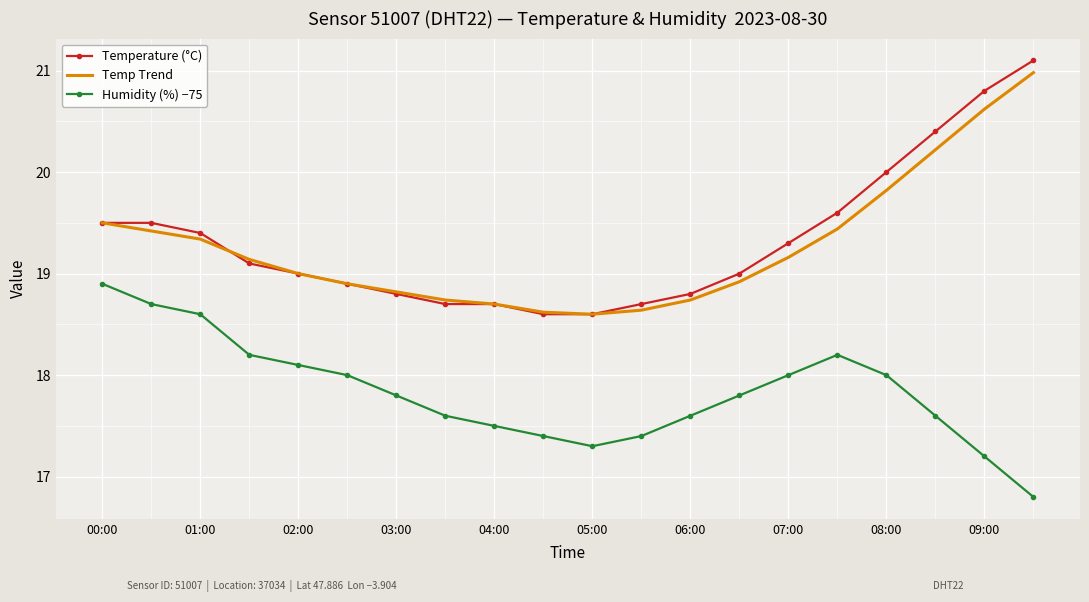

Which series has the largest total across all categories?

Temperature (°C)